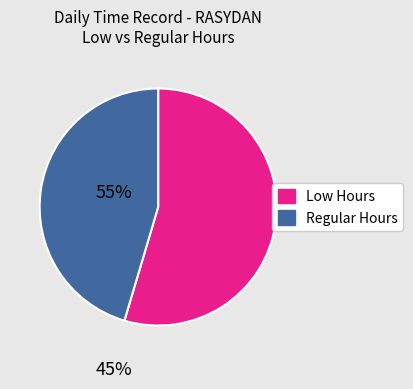

Is there a majority slice in this chart?

Yes